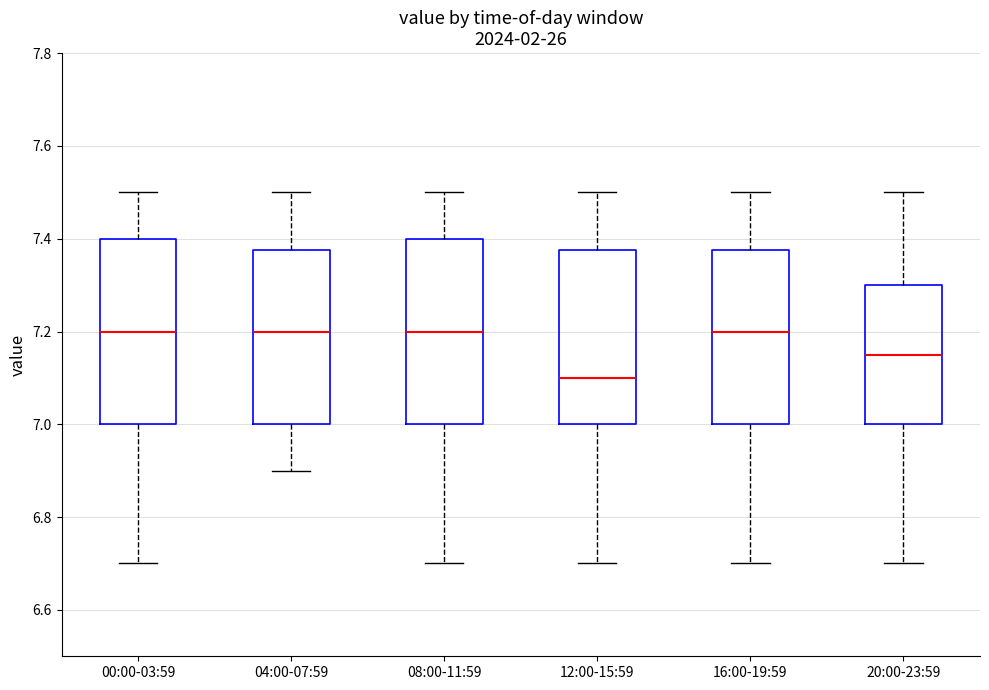

Reading left to right, read every box against the y-axis: the position of its median line, the range the box covers, and the ends of its whiskers. The values are not printed on the chart, so give them approximately, as read against the axis.

00:00-03:59: median 7.20, box 7.00 to 7.40, whiskers 6.70 to 7.50
04:00-07:59: median 7.20, box 7.00 to 7.38, whiskers 6.90 to 7.50
08:00-11:59: median 7.20, box 7.00 to 7.40, whiskers 6.70 to 7.50
12:00-15:59: median 7.10, box 7.00 to 7.38, whiskers 6.70 to 7.50
16:00-19:59: median 7.20, box 7.00 to 7.38, whiskers 6.70 to 7.50
20:00-23:59: median 7.16, box 7.00 to 7.30, whiskers 6.70 to 7.50